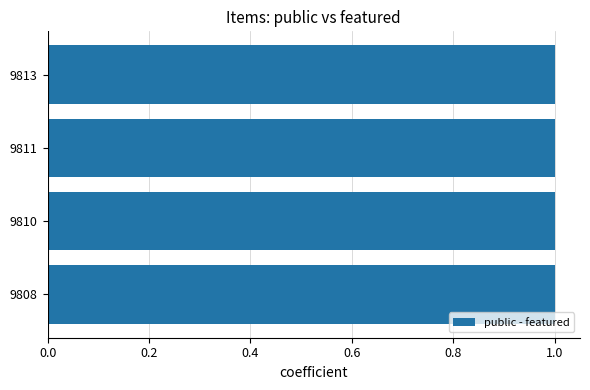

What is the value of the public bar at the 4th from the left?

1